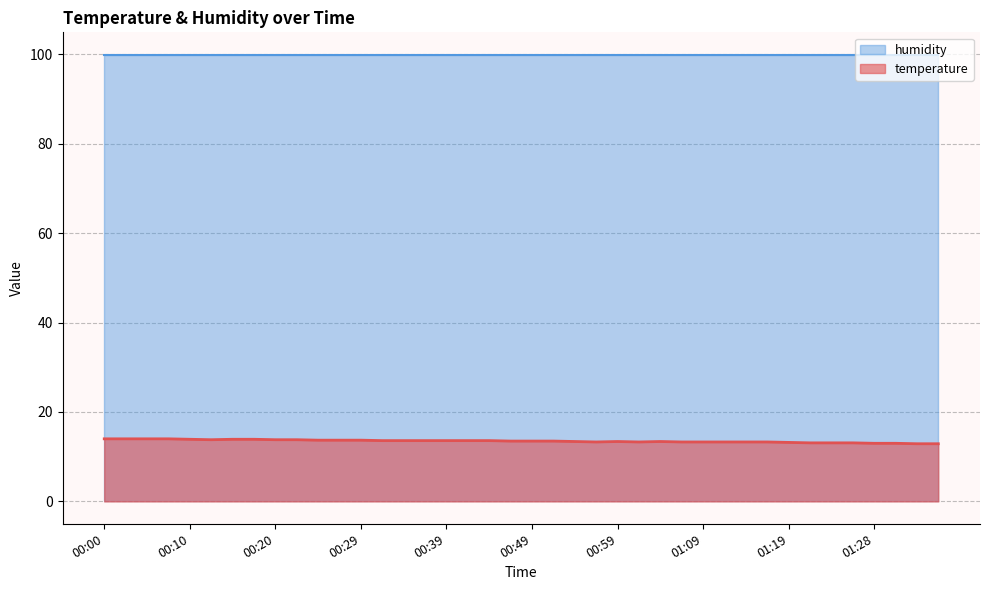

What is the minimum value for temperature?

12.9